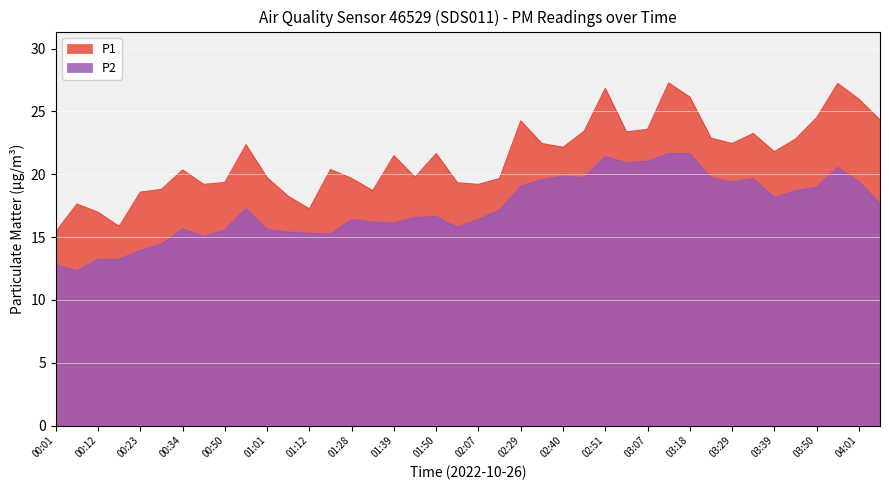

At how many categories does at least one series exceed 16?

38